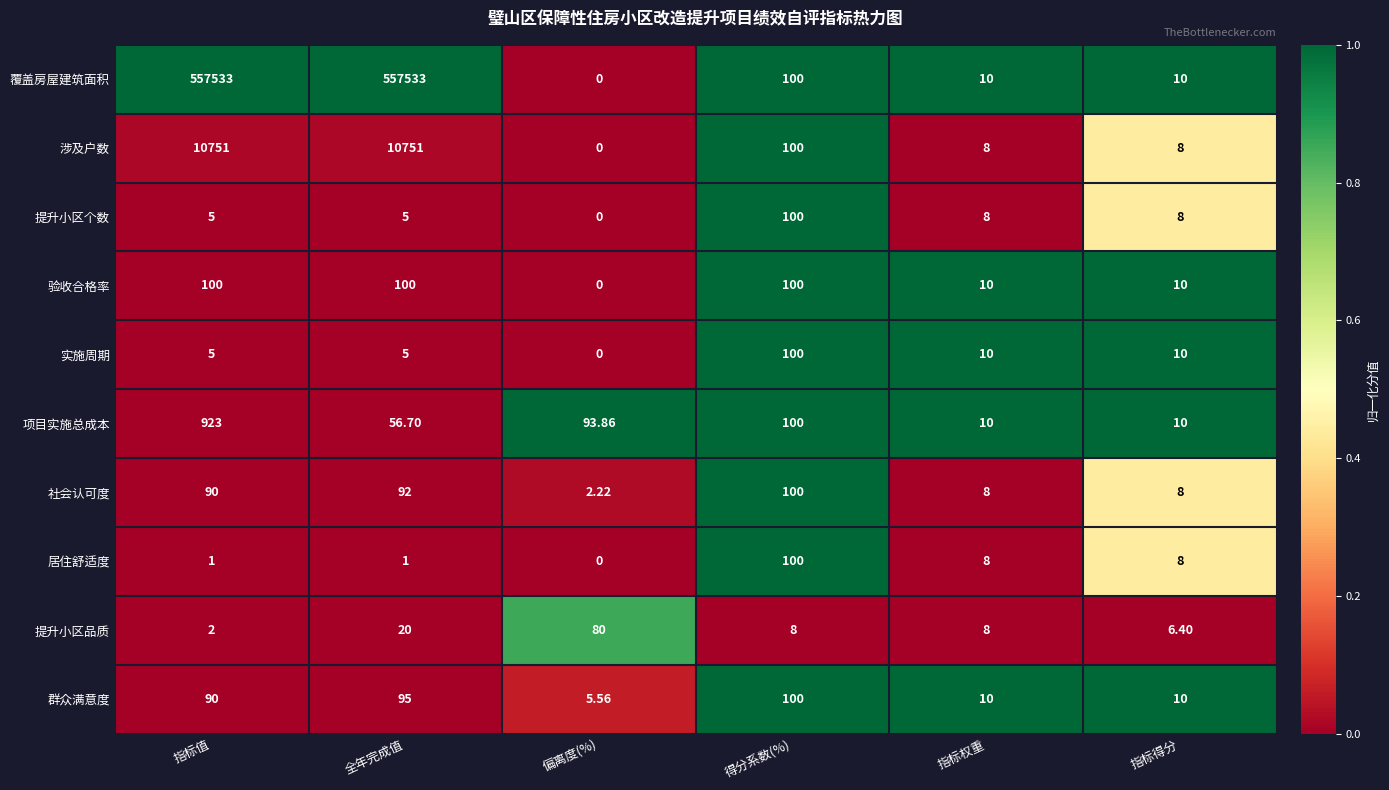

Which label corresponds to the smallest value in the chart?

偏离度(%)